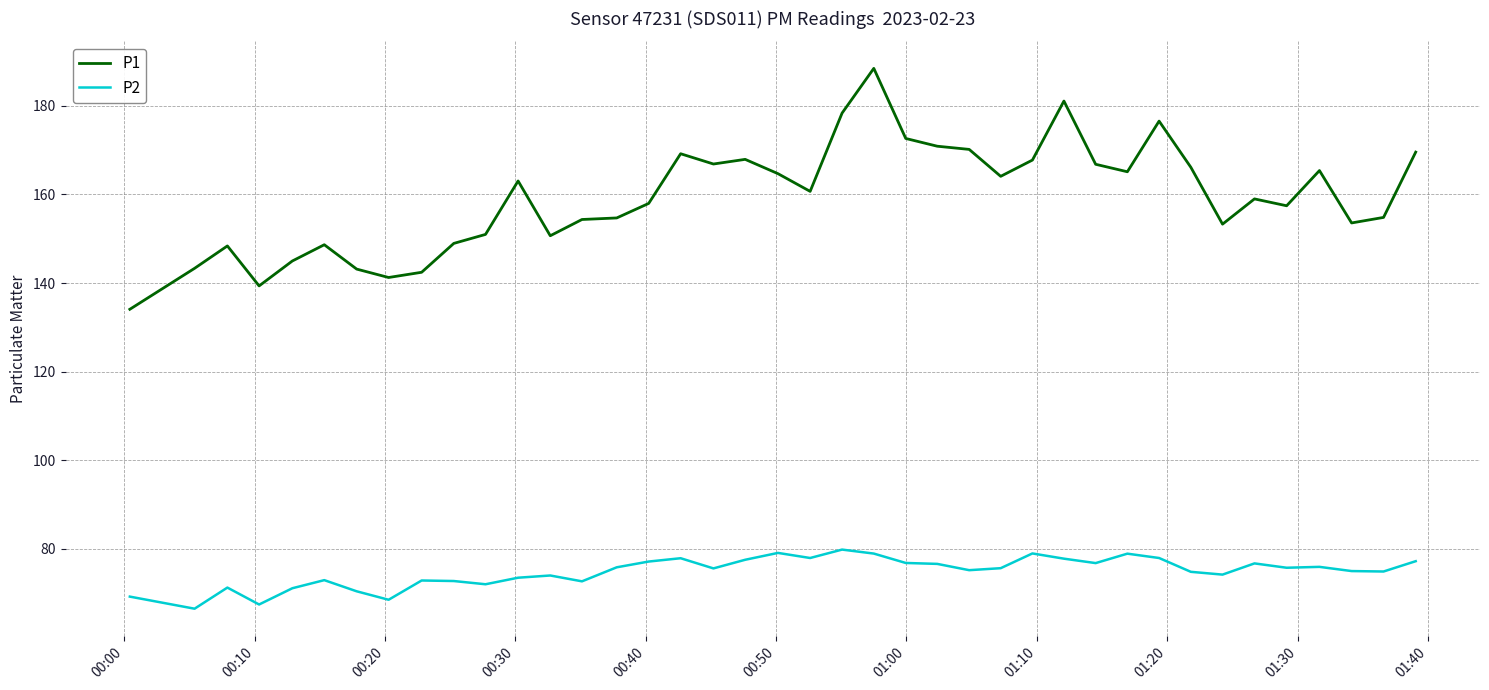

What is the greatest value displayed?

188.5